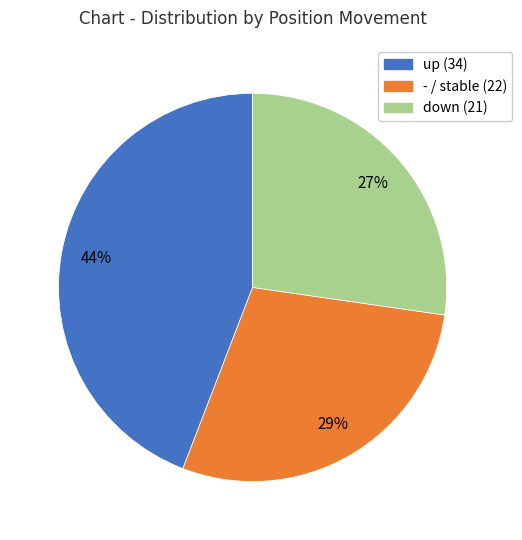

To the nearest percent, what portion does up represent?

44%